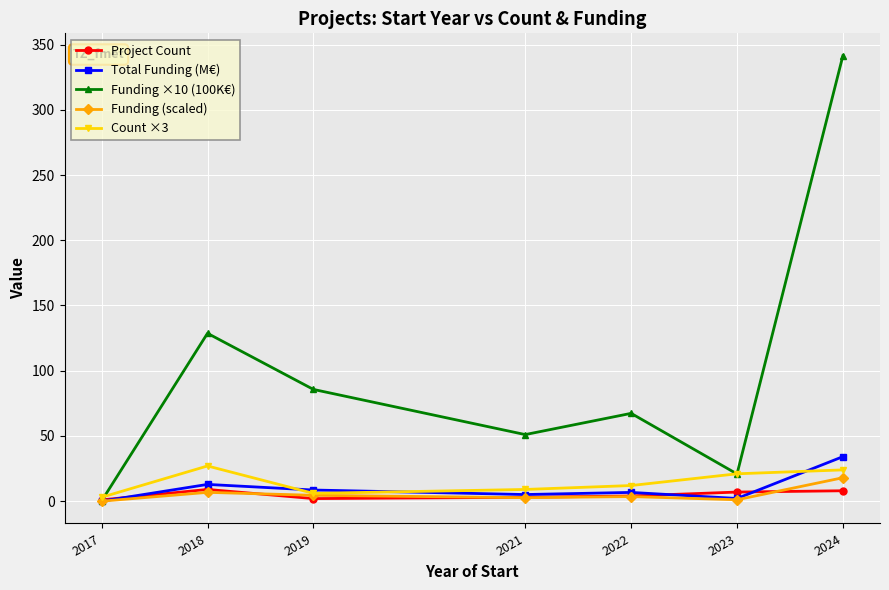

At which category is the sum across all series the highest?

2024